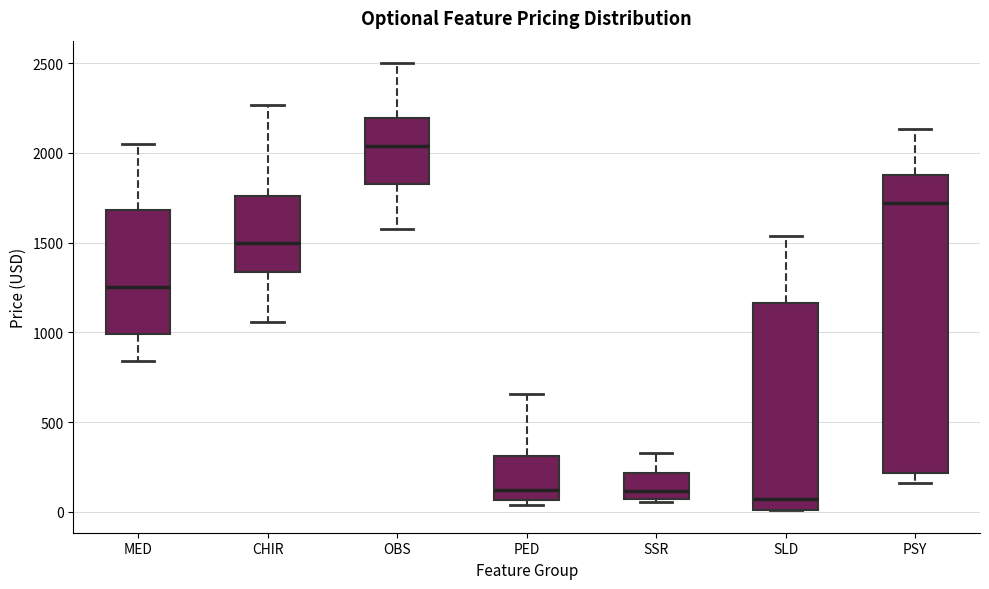

Comparing the boxes themselves (not the whiskers), which one is the tallest?

PSY